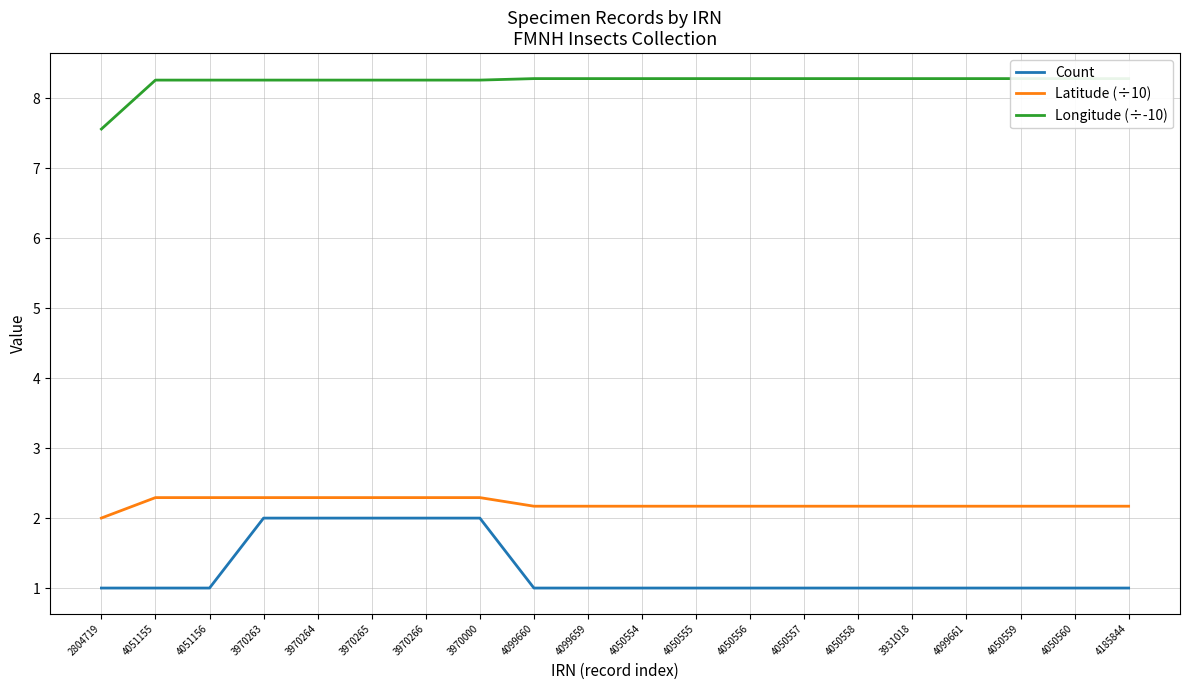

The Latitude (÷10) series shows 0.6 at 3970265. True or false?

False